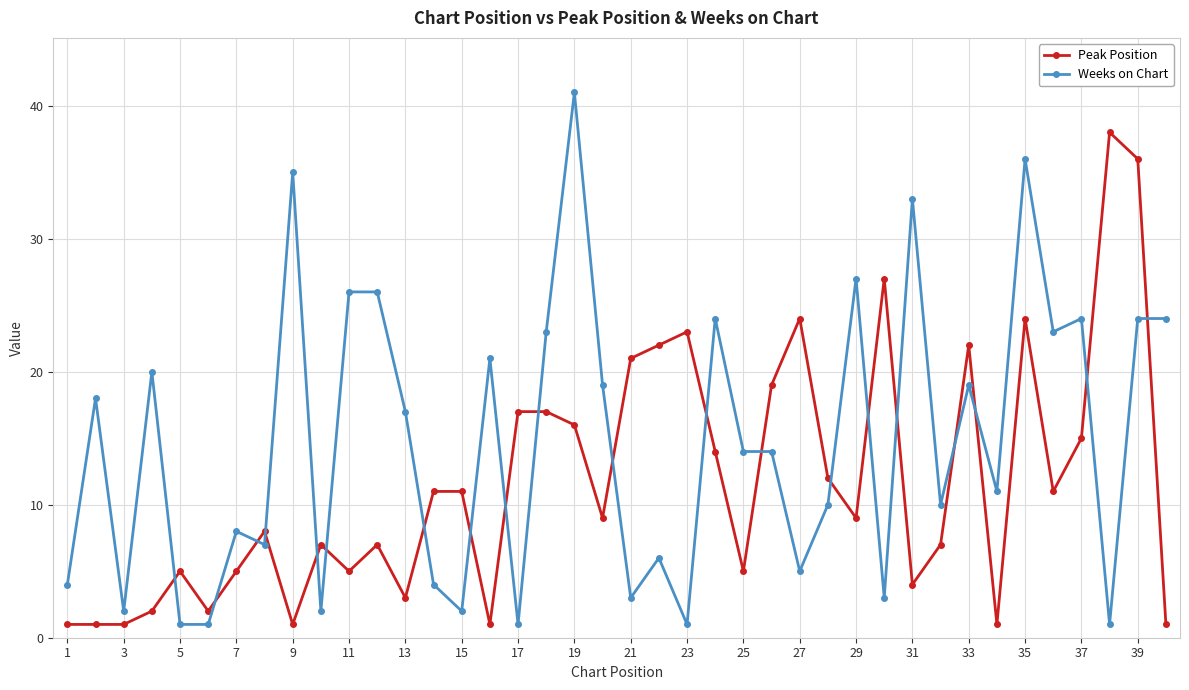

Which series has the largest total across all categories?

Weeks on Chart